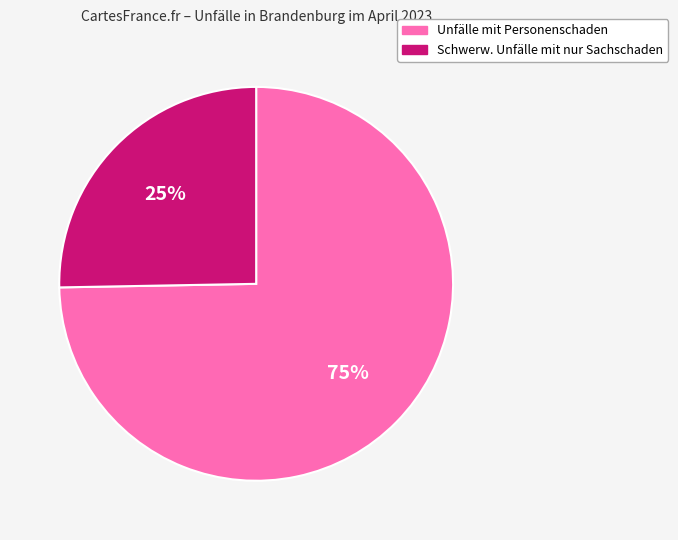

How many segments does this pie chart have?

2